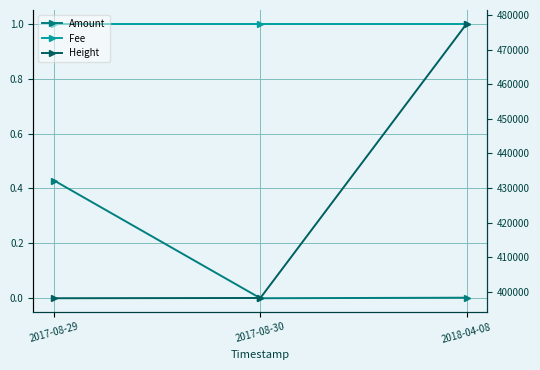

What is the value of the Amount point at the 1st from the left?

0.4